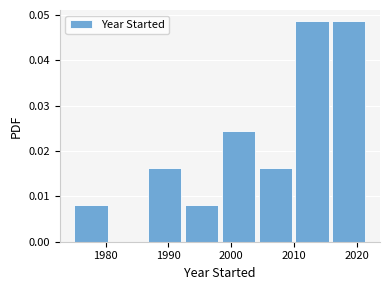

How tall is the bar that spans 2016 to 2022 on the x-axis? Neither the bar edges nor the heights are printed on the chart, so give them approximately, as read against the axes.

0.049